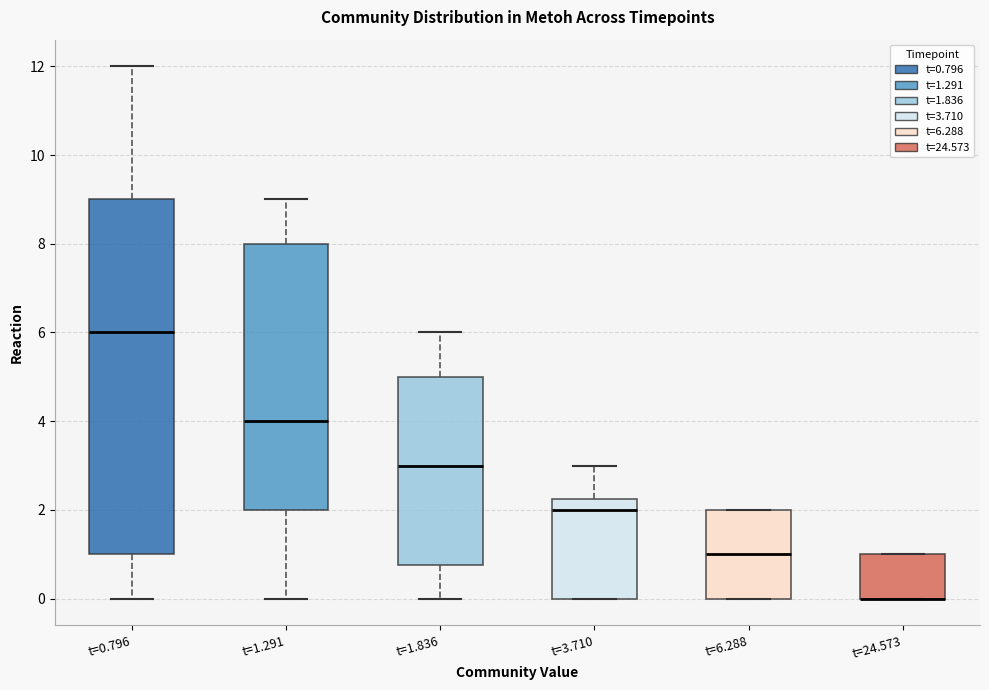

Reading left to right, transcribe this box plot: for each box, give where its median line is, the range the box spans, and where its two whiskers end, as read against the y-axis. The values are not printed on the chart, so give them approximately, as read against the axis.

t=0.796: median 6.0, box 1.0 to 9.0, whiskers 0.0 to 12.0
t=1.291: median 4.0, box 2.0 to 8.0, whiskers 0.0 to 9.0
t=1.836: median 3.0, box 0.8 to 5.0, whiskers 0.0 to 6.0
t=3.710: median 2.0, box 0.0 to 2.2, whiskers 0.0 to 3.0
t=6.288: median 1.0, box 0.0 to 2.0, whiskers 0.0 to 2.0
t=24.573: median 0.0 (drawn on the box's lower edge), box 0.0 to 1.0, whiskers 0.0 to 1.0